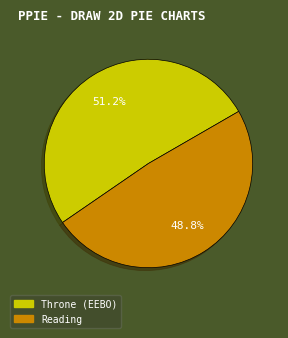

Rank the categories by value from highest to lowest.

Throne (EEBO), Reading